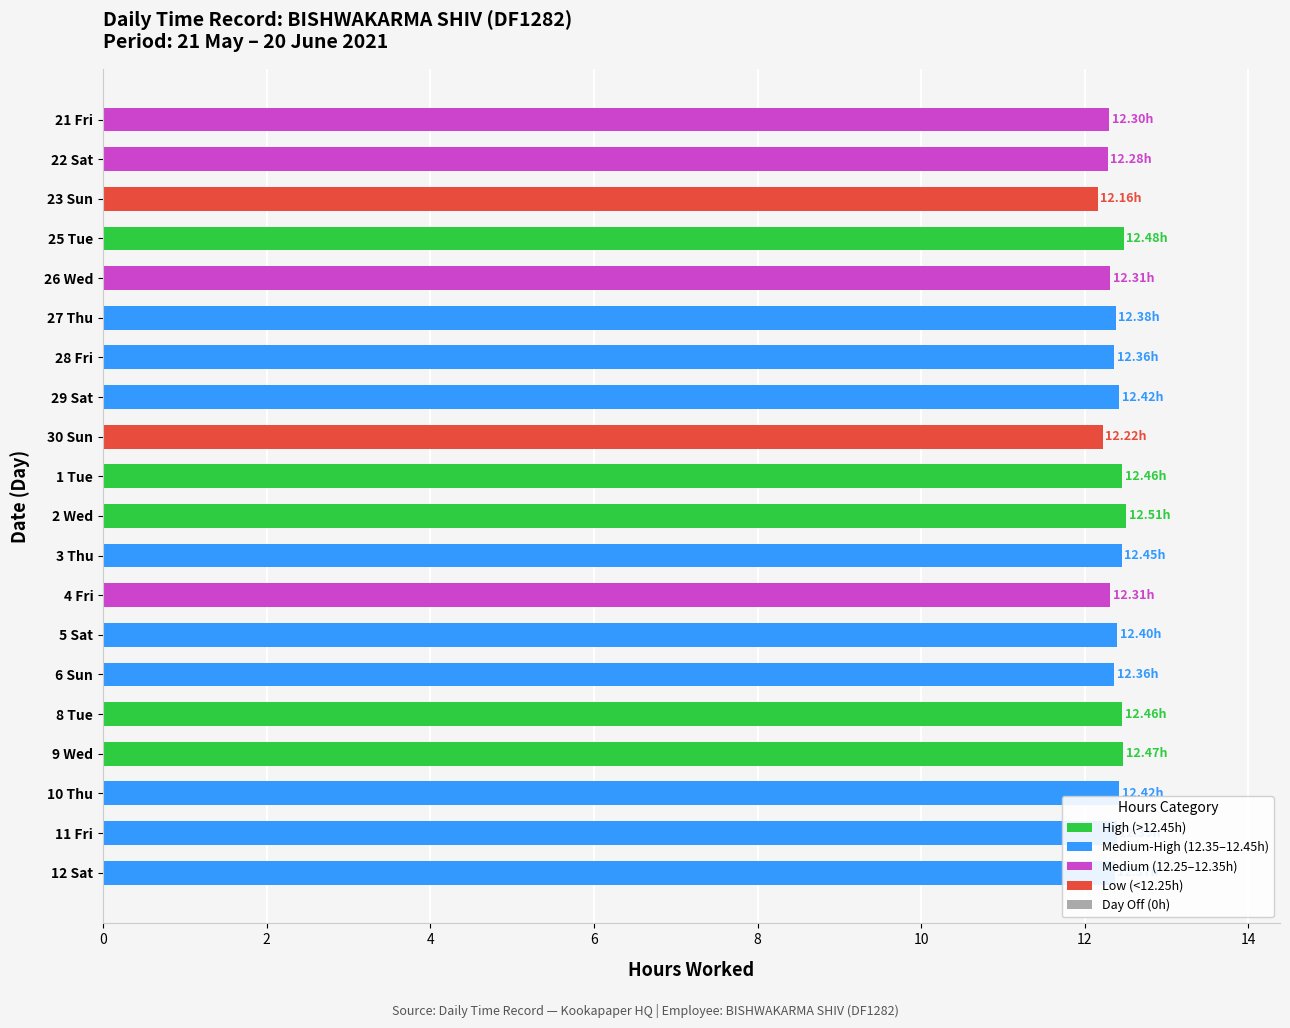

What is the sum of all values?

247.5